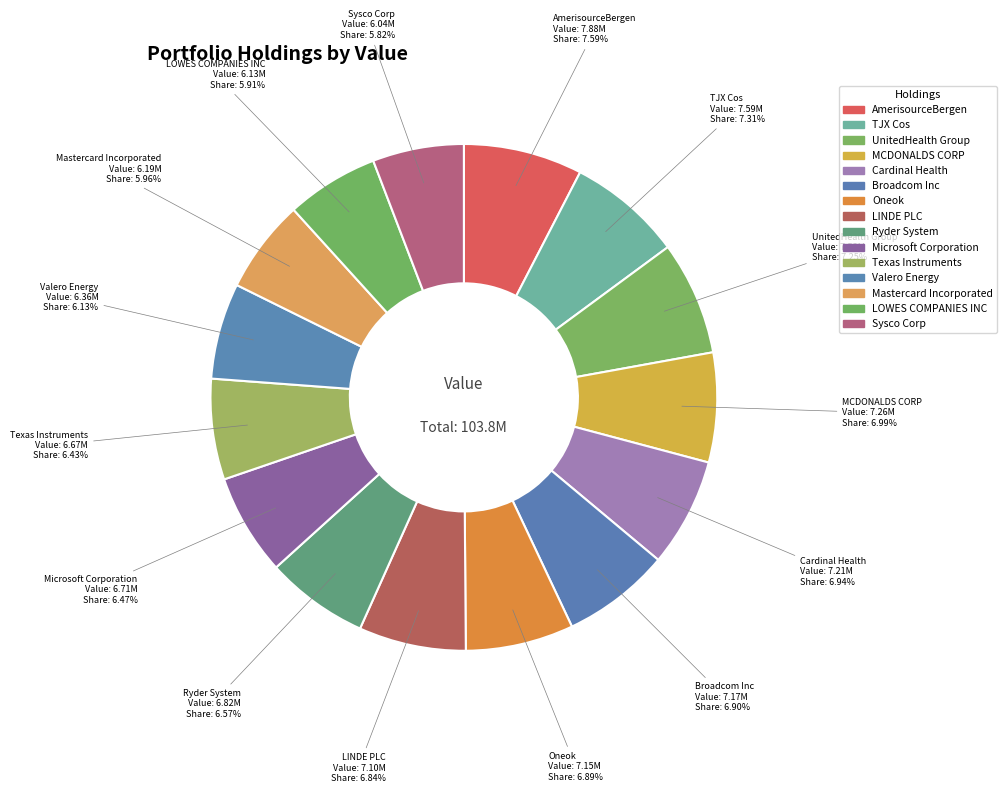

Is there any slice that represents more than half of the pie?

No